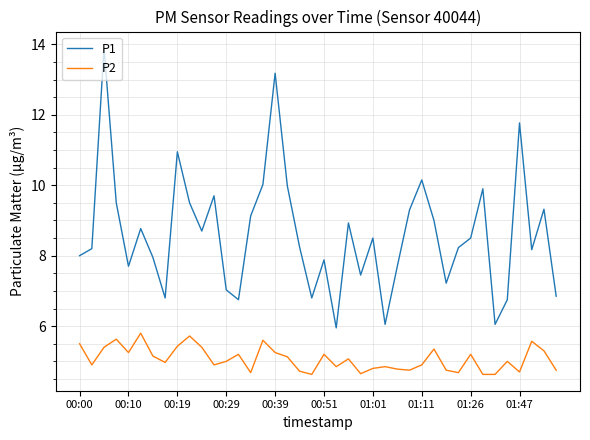

How many distinct data groups are displayed?

2